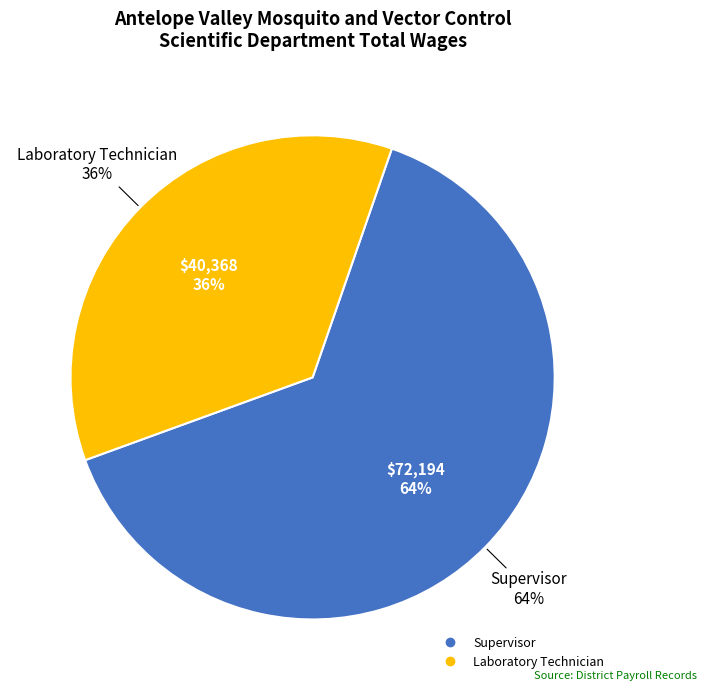

Rank the categories by value from highest to lowest.

Supervisor, Laboratory Technician